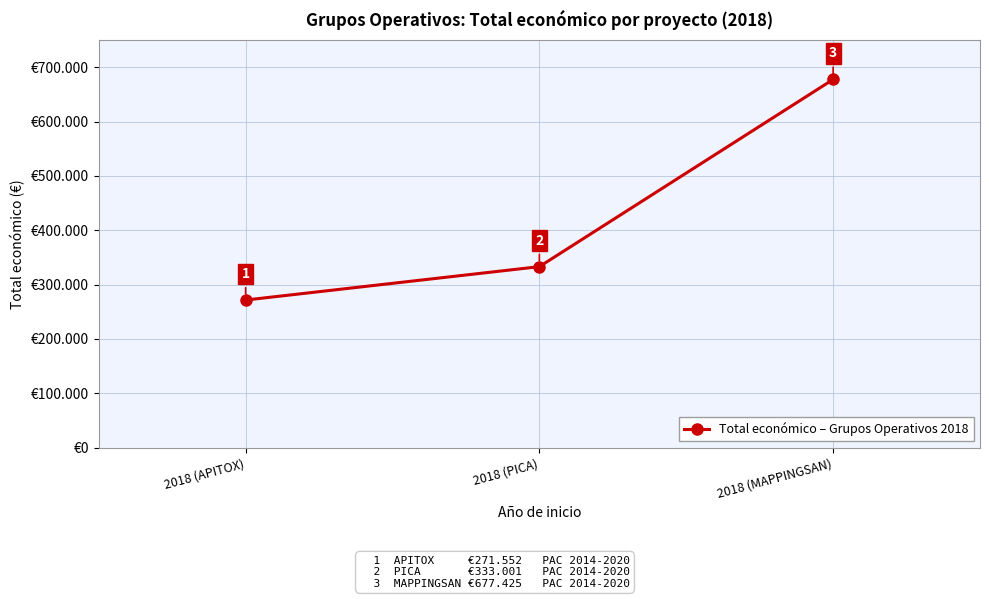

Reading right to left, extract all data points from this chart.

677425	333001	271552